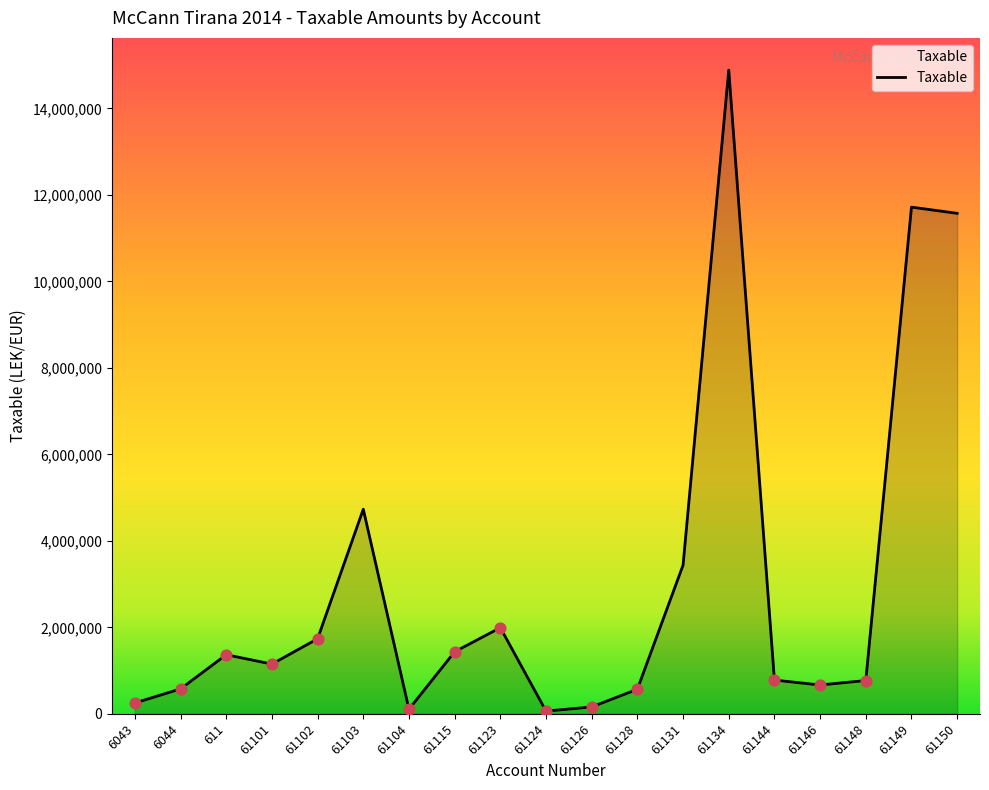

Approximately how many times larger is the value at 61131 compared to 6044?

6.0